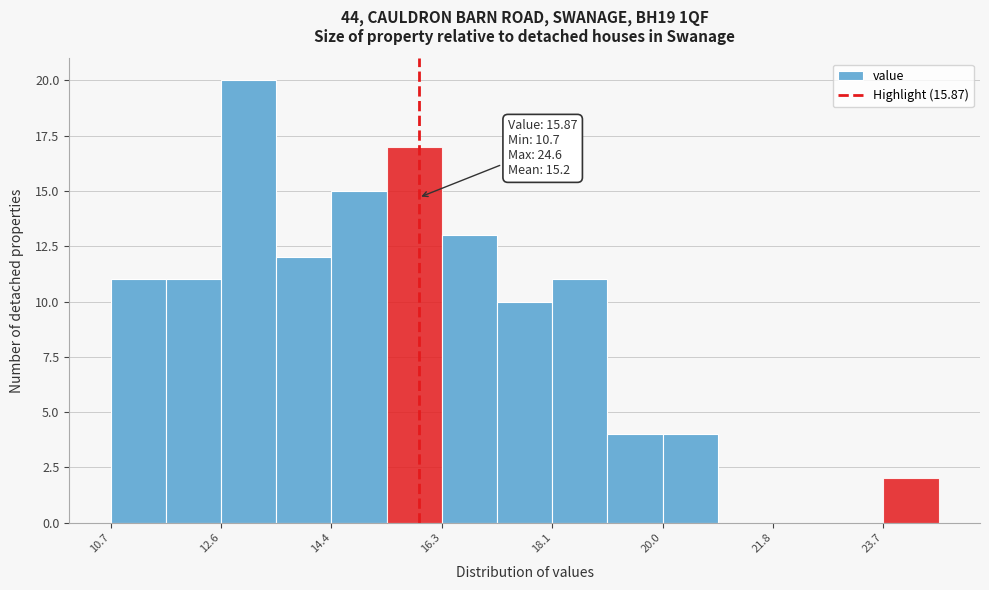

Over which range of the x-axis is the bar tallest?

12.6 to 13.4